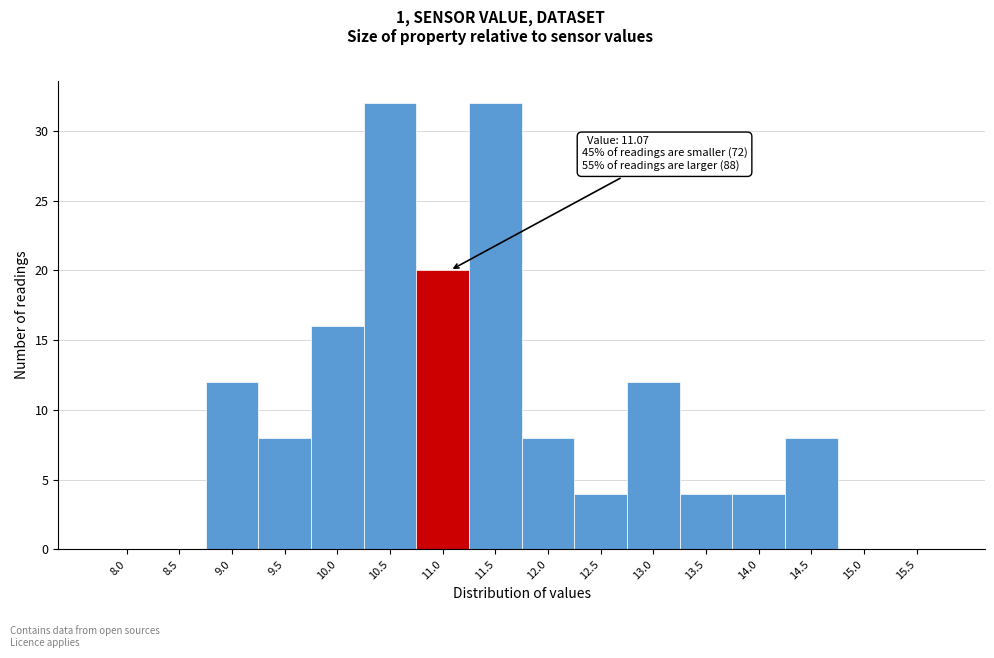

Reading left to right, extract all data points from this chart.

8.0=0	8.5=0	9.0=12	9.5=8	10.0=16	10.5=32	11.0=20	11.5=32	12.0=8	12.5=4	13.0=12	13.5=4	14.0=4	14.5=8	15.0=0	15.5=0